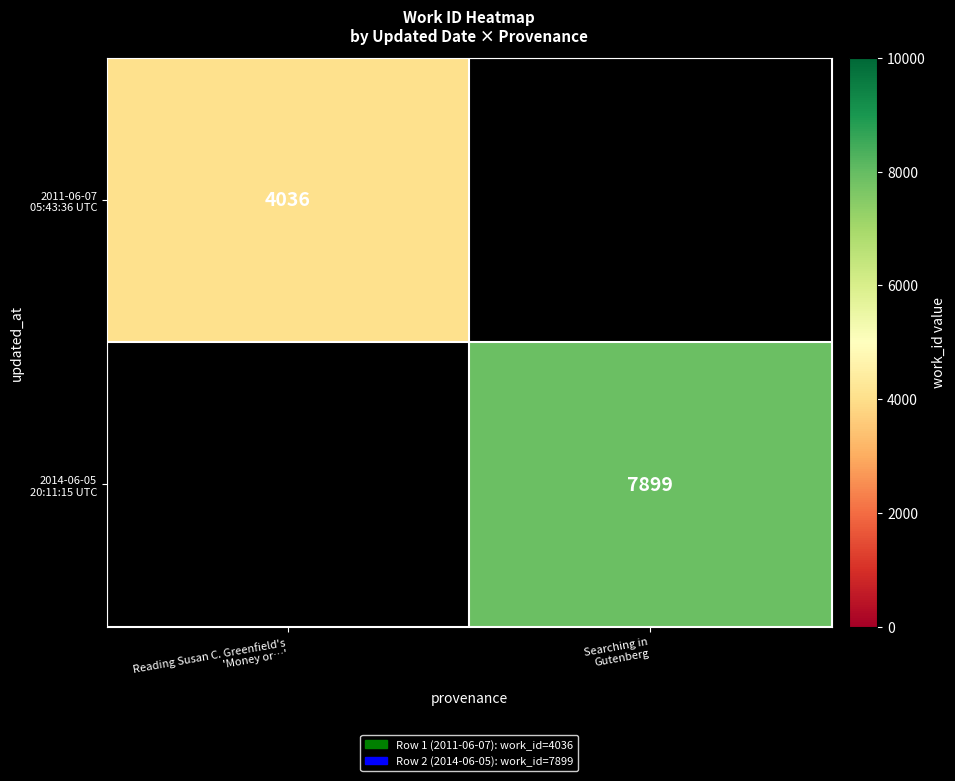

Which category has the highest value in the 2011-06-07 05:43:36 UTC series?

Reading Susan C. Greenfield's 'Money or…'